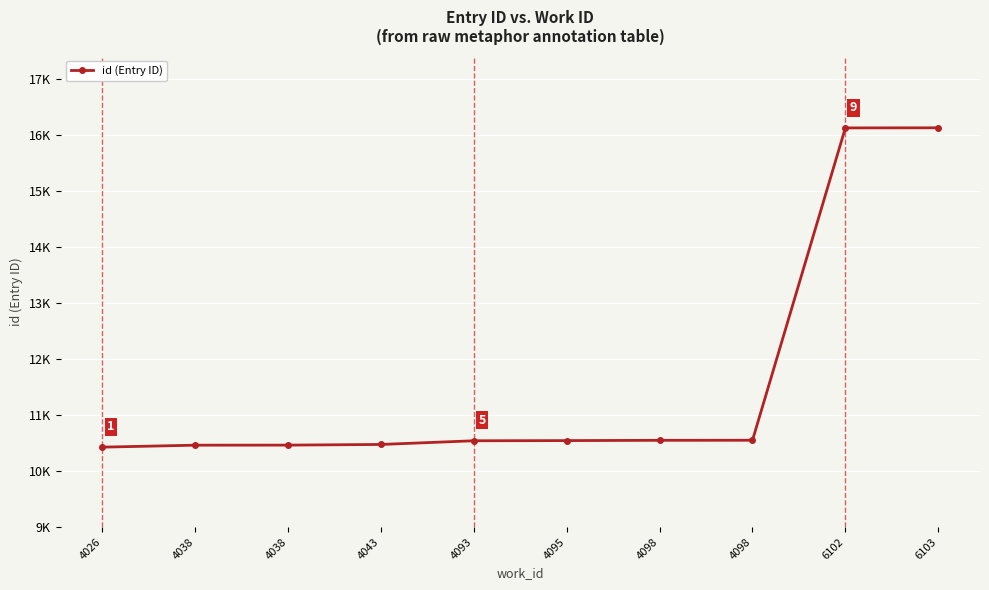

Does the chart have visible grid lines?

Yes